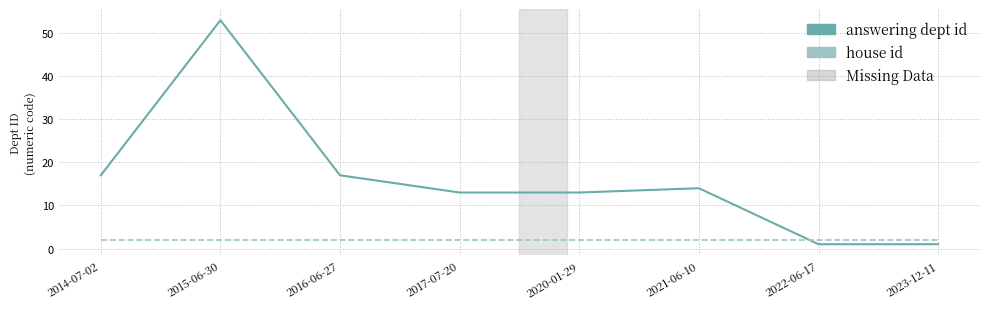

Which category has the highest value across all series?

2015-06-30